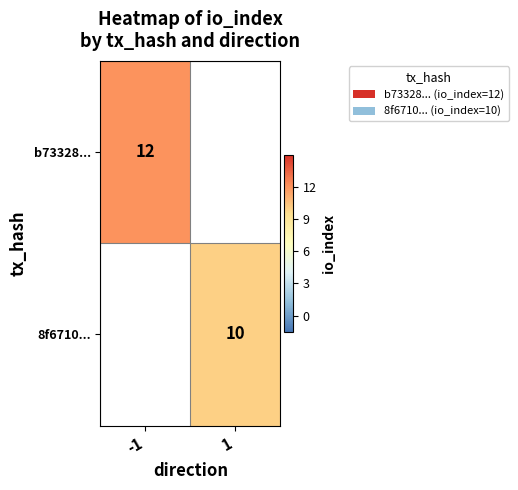

Is the value of 8f6710... at 1 greater than the value of b73328... at -1?

No